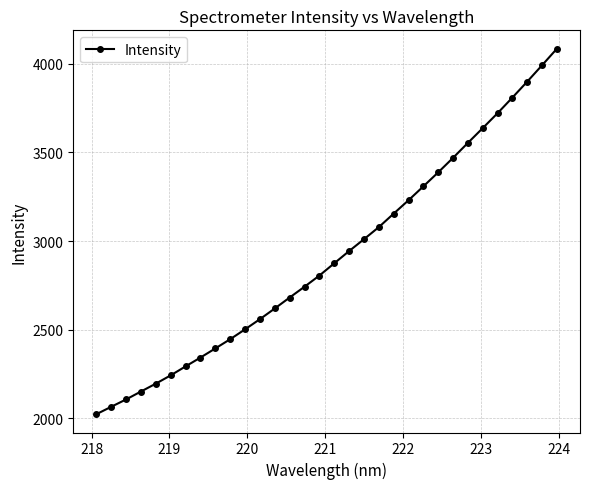

Reading left to right, extract all data points from this chart.

2022.1	2064.0	2105.6	2150.3	2194.7	2241.6	2292.1	2342.0	2393.5	2445.6	2501.3	2558.8	2619.2	2681.0	2742.0	2805.0	2874.2	2943.2	3010.2	3078.4	3154.7	3230.2	3308.7	3387.9	3469.9	3554.3	3637.8	3722.1	3810.4	3900.6	3993.0	4086.6